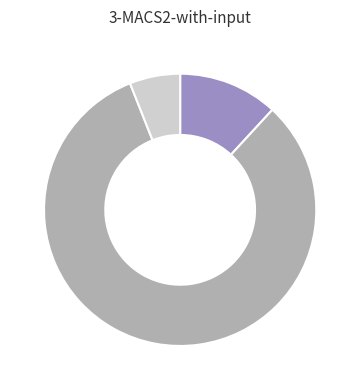

Does any single category account for the majority?

Yes